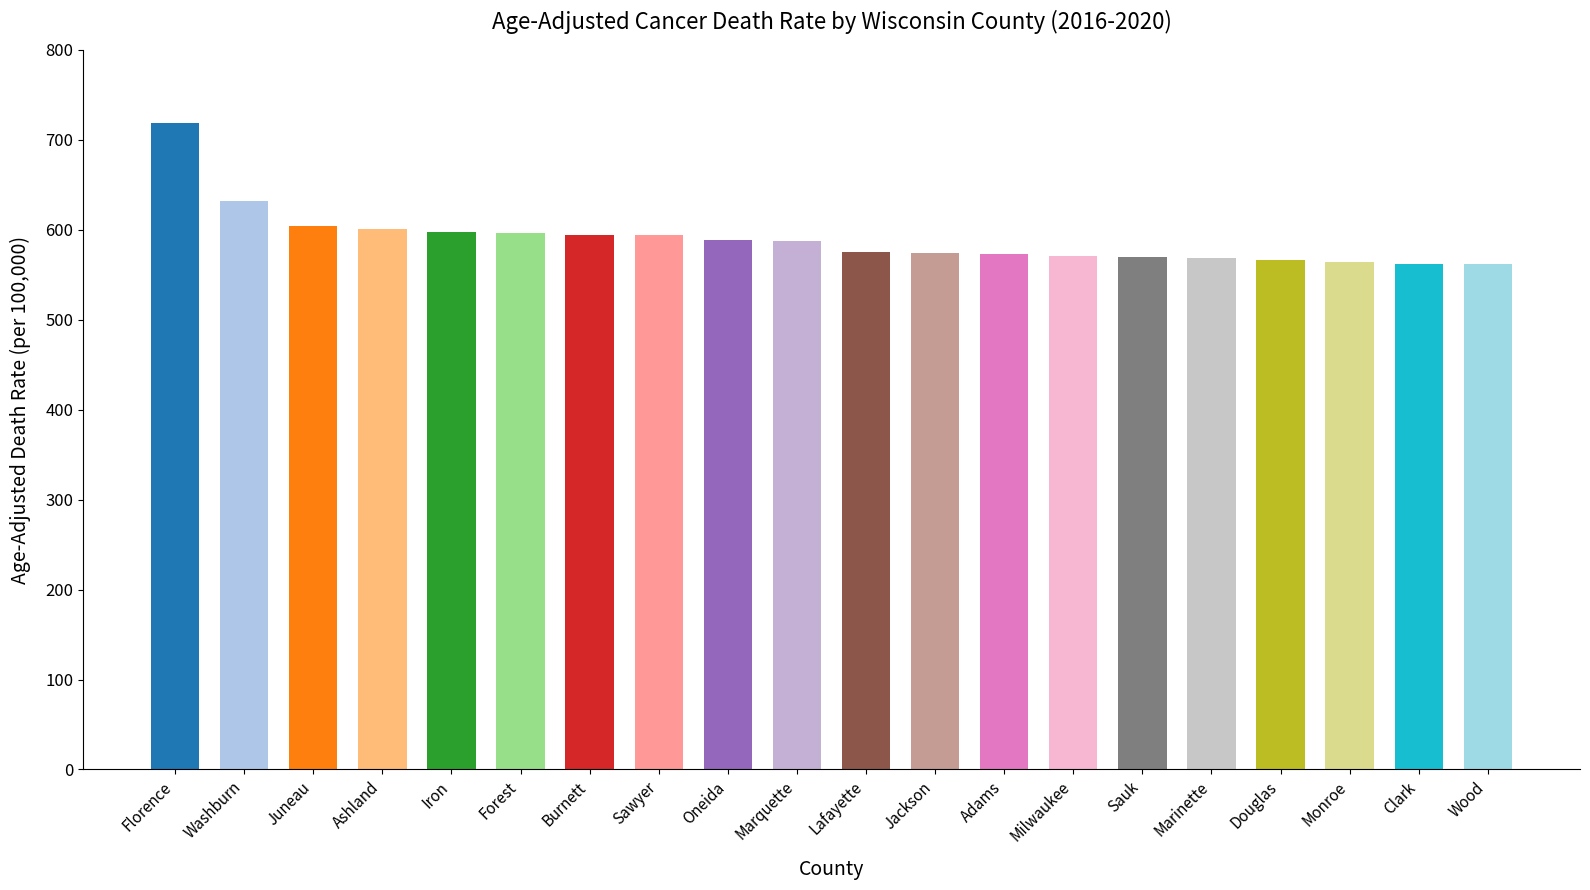

Does the chart contain stacked bars?

No